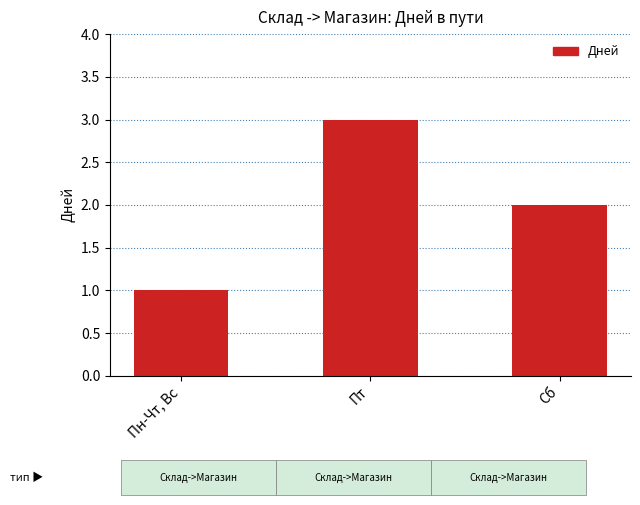

Is it true that the value at Пн-Чт, Вс is 1?

True